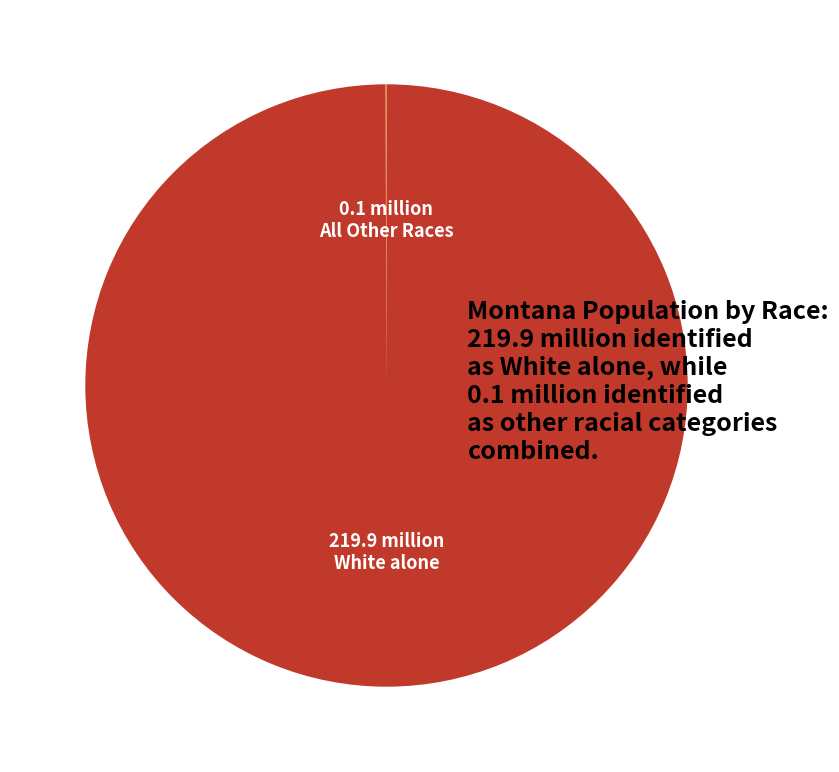

Which category accounts for the majority?

White alone